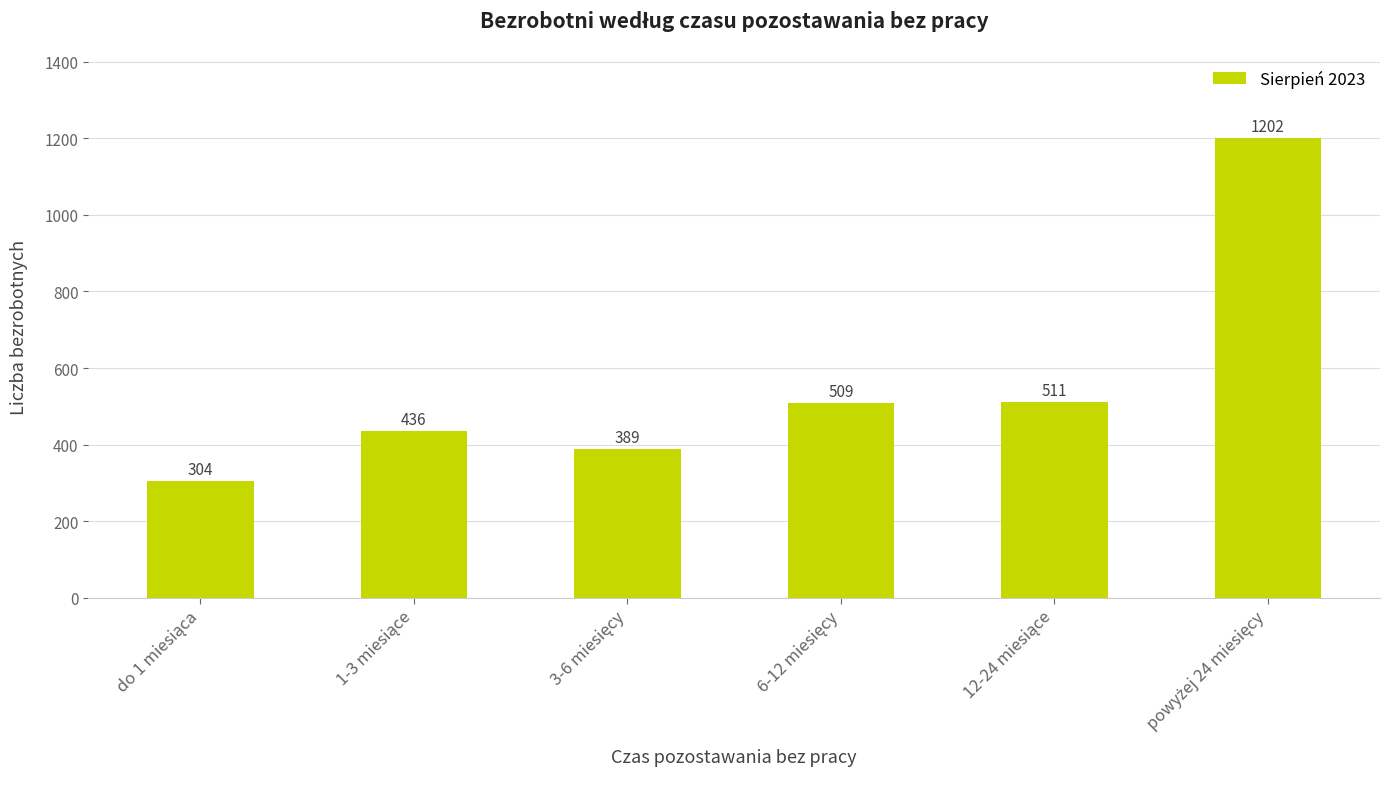

What is the value of the 4th bar from the left?

509